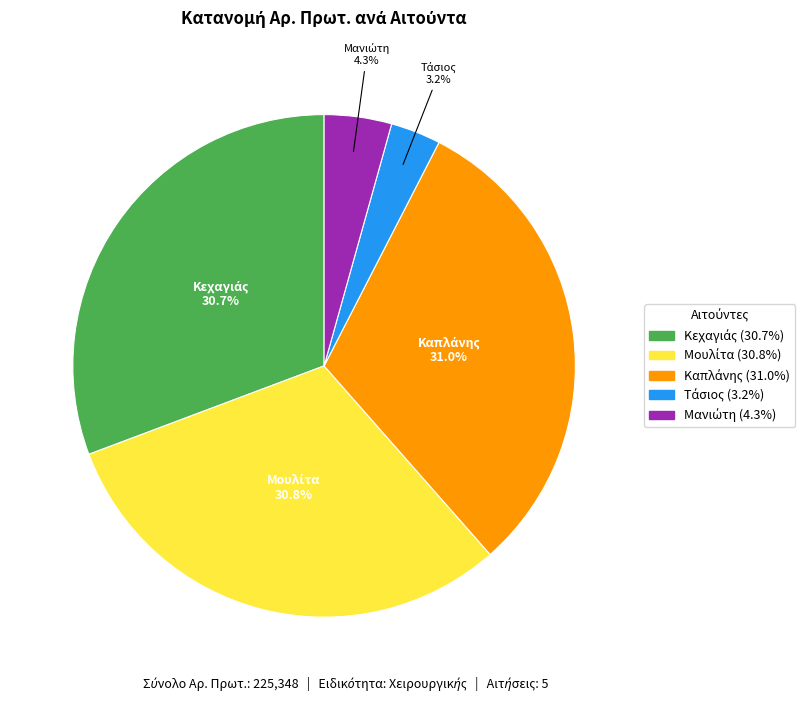

Is there a majority slice in this chart?

No